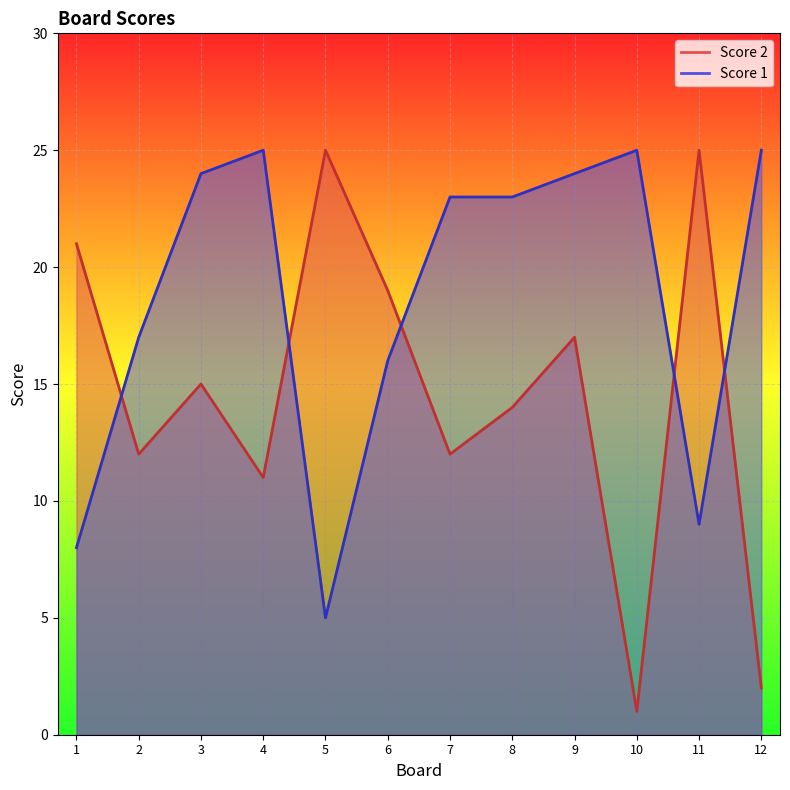

Which series has the widest spread of values?

Score 2